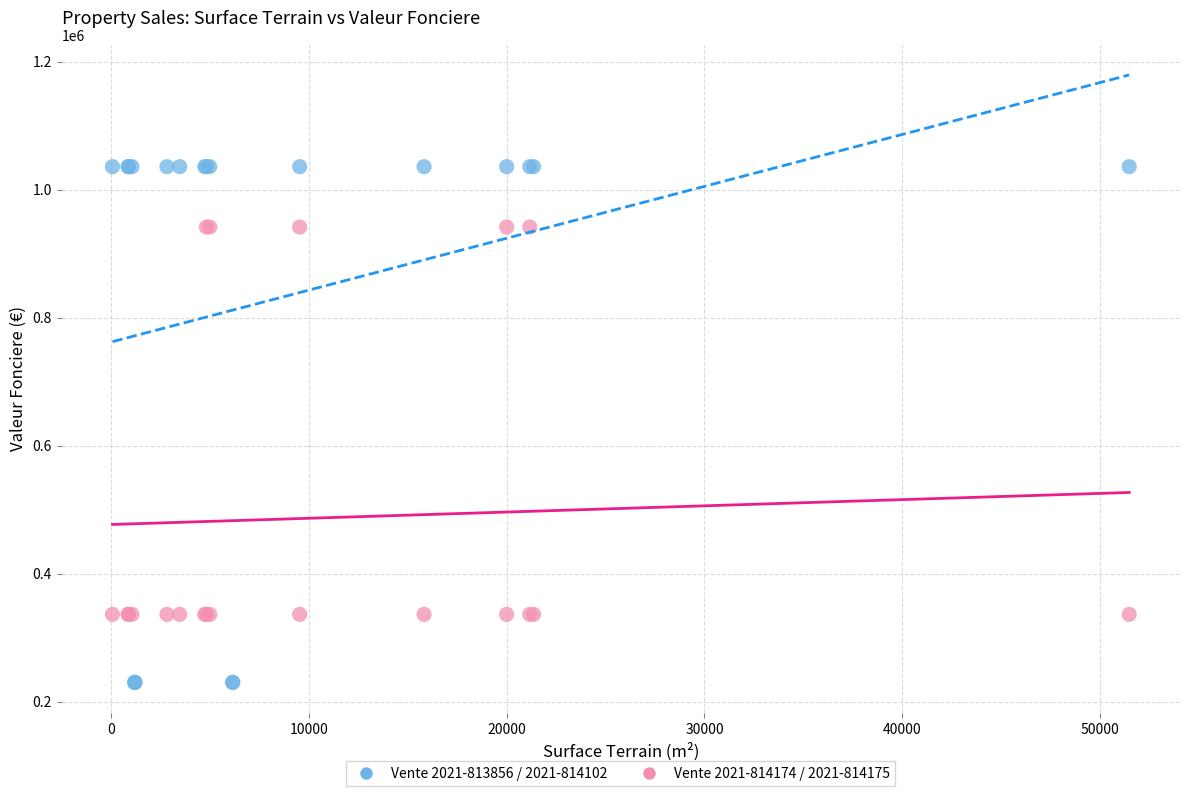

Which series contains the highest Y value?

Vente 2021-813856 / 2021-814102